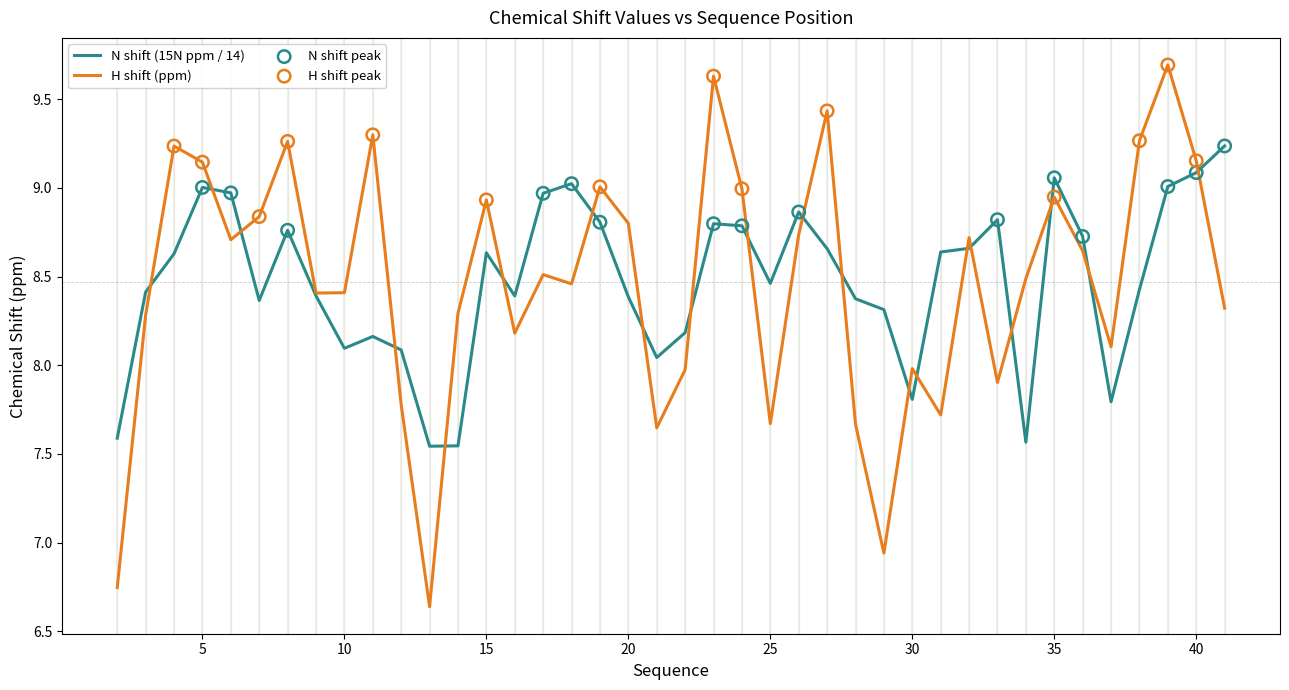

Which series has the largest range (max minus min)?

H shift (ppm)